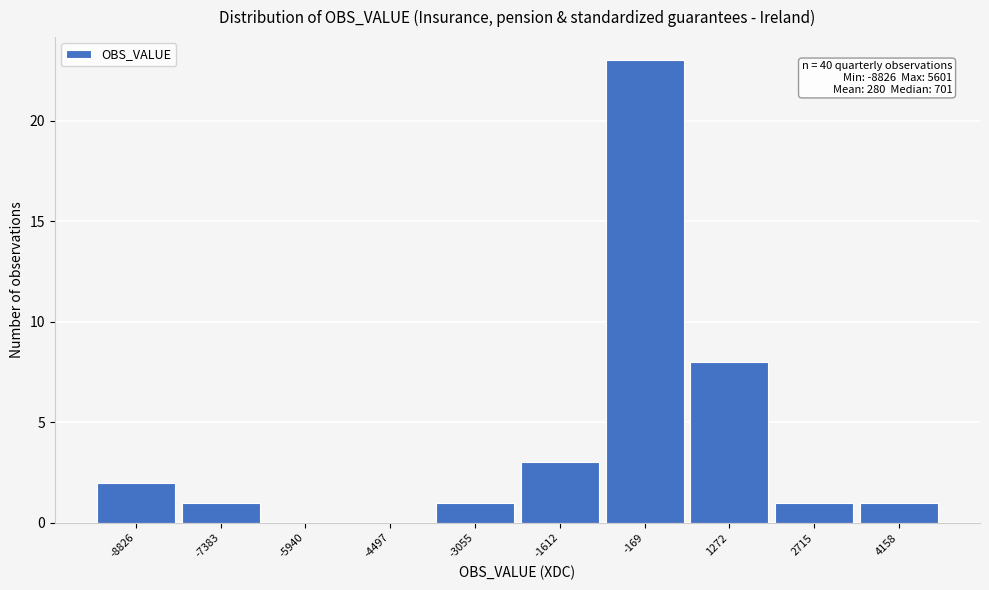

Reading left to right, extract all data points from this chart.

-8826=2	-7383=1	-5940=0	-4497=0	-3055=1	-1612=3	-169=23	1272=8	2715=1	4158=1